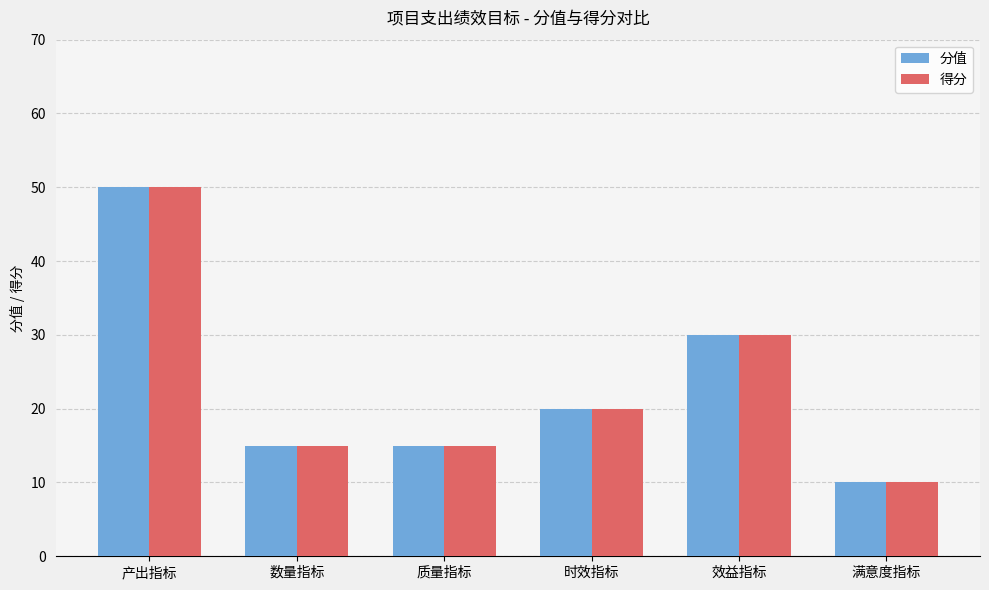

Is it true that 分值 equals 14 at 时效指标?

False